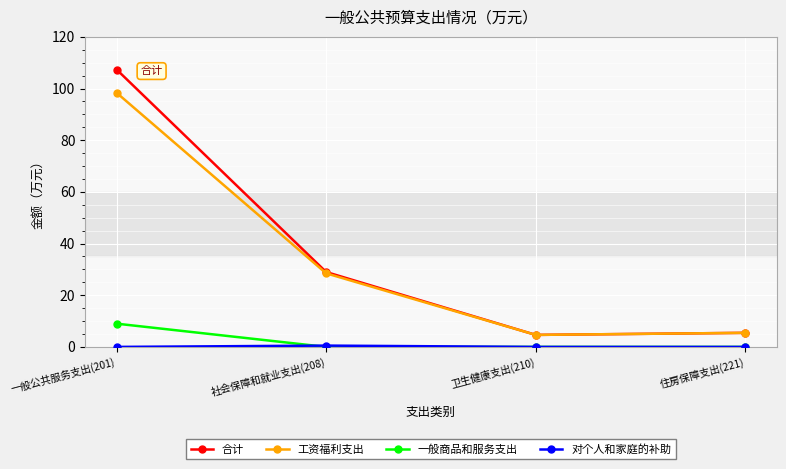

True or false: 工资福利支出 and 一般商品和服务支出 intersect in this chart.

False